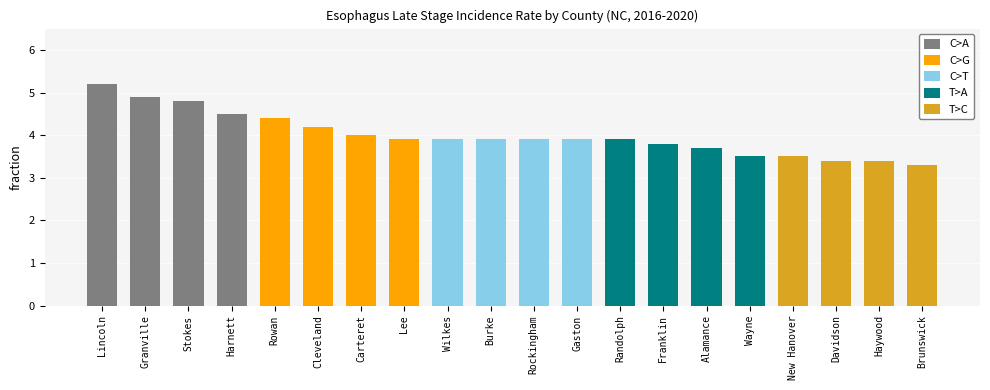

What is the label of the 1st bar from the left?

Lincoln